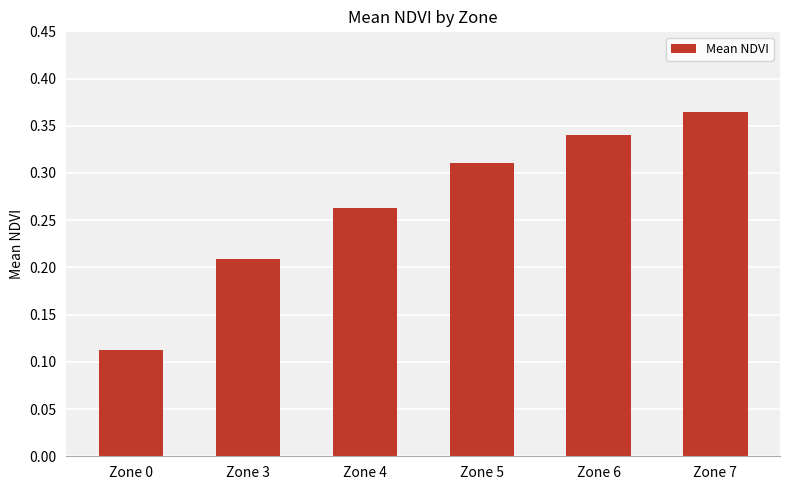

Rank the categories by value from highest to lowest.

Zone 7, Zone 6, Zone 5, Zone 4, Zone 3, Zone 0